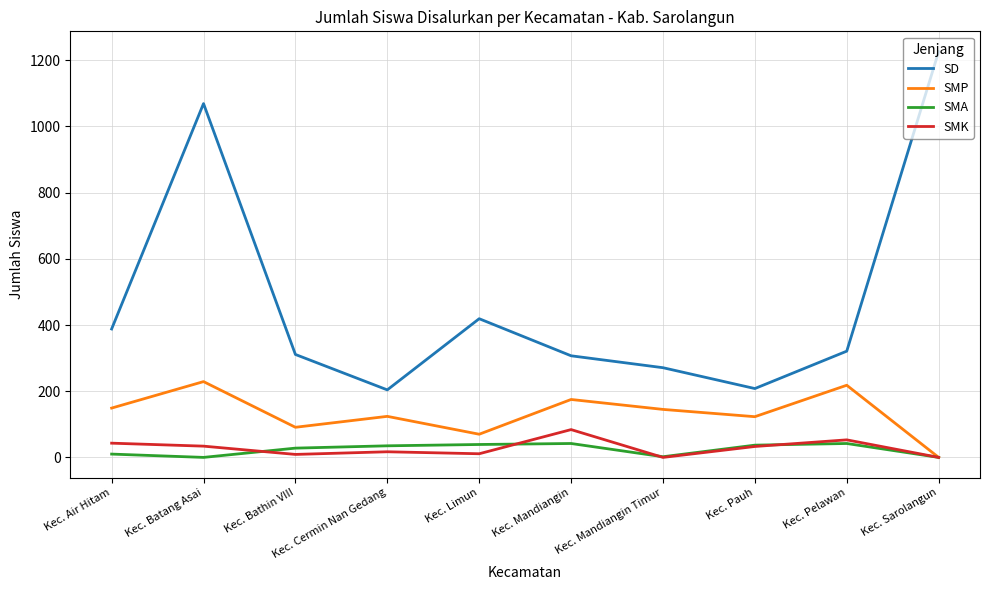

At Kec. Batang Asai, list the series in order from smallest to largest.

SMA, SMK, SMP, SD